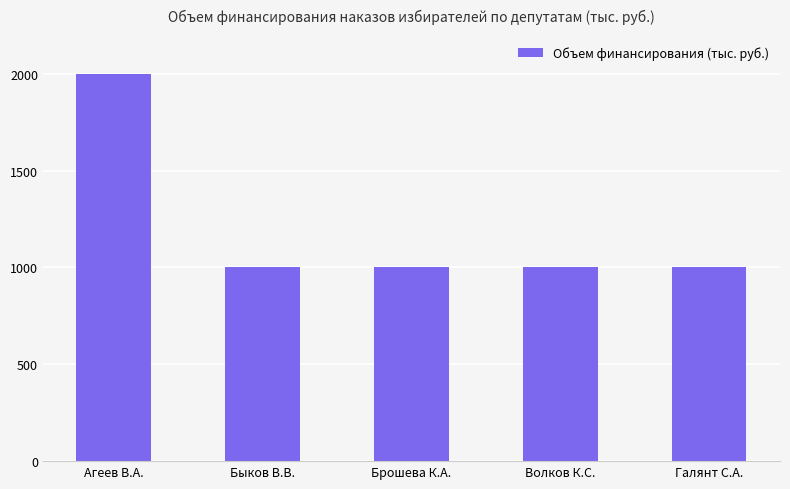

Does the chart contain any negative values?

No